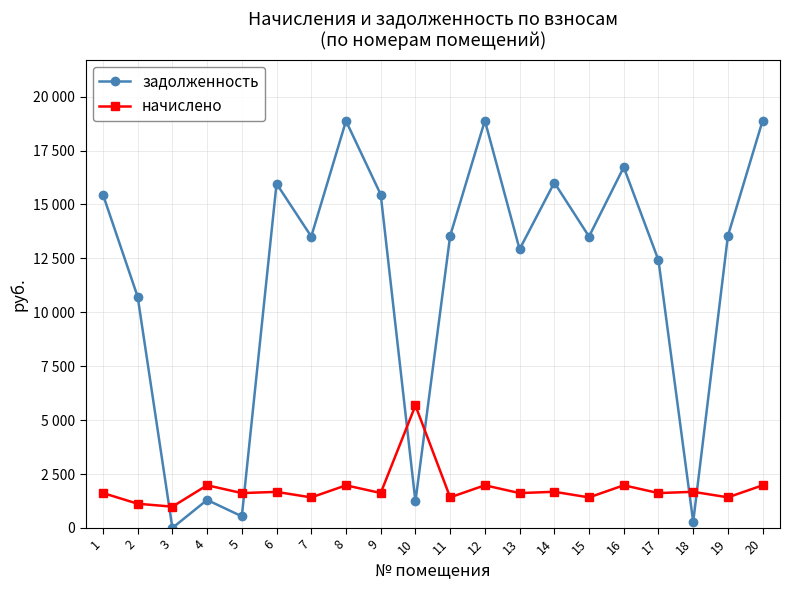

Does the chart have visible grid lines?

Yes